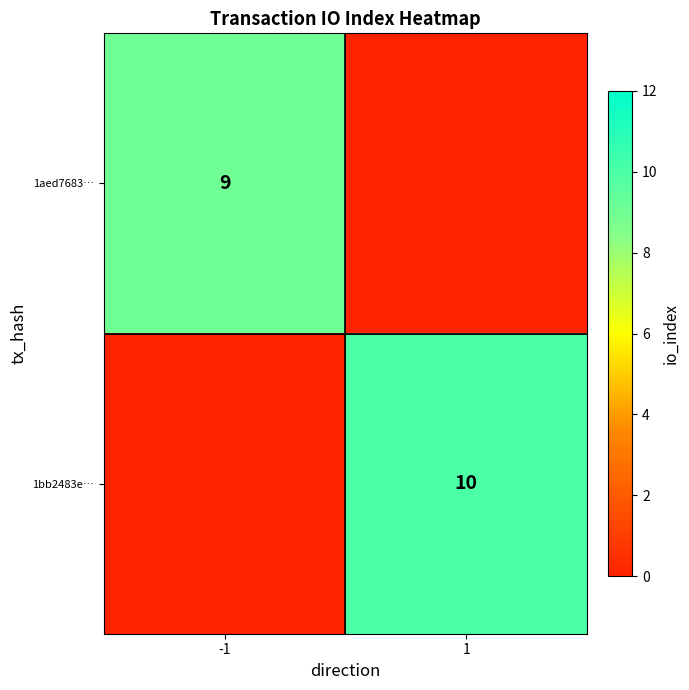

True or false: 1bb2483e… has a value of 10 at 1.

True